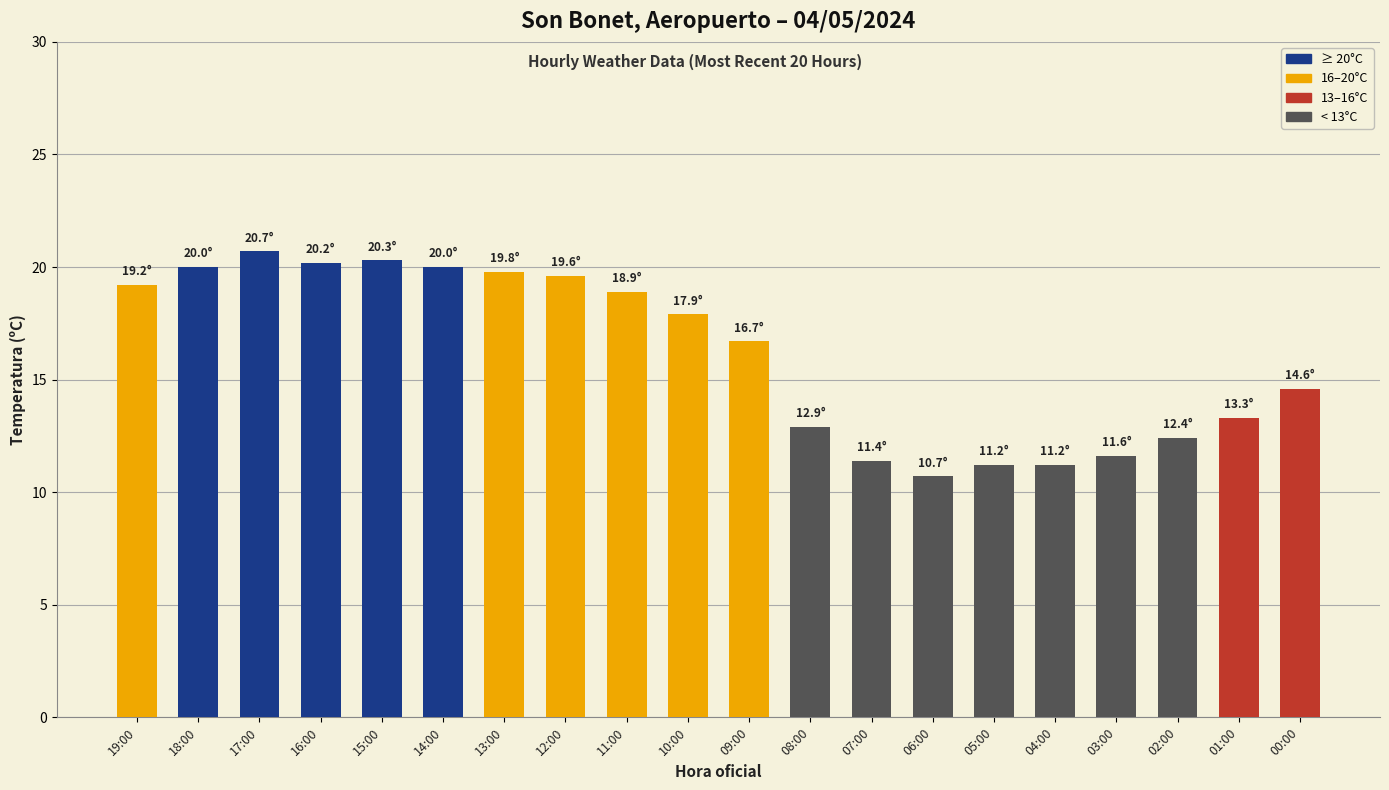

Where is the data nearest to the value 15?

00:00